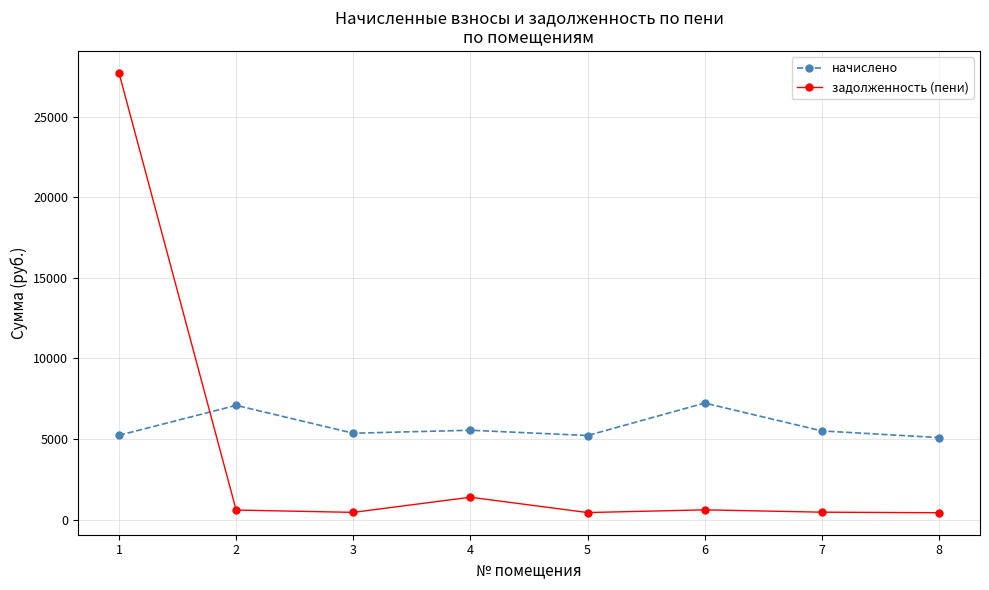

List the series in order of their peak value, lowest first.

начислено, задолженность (пени)